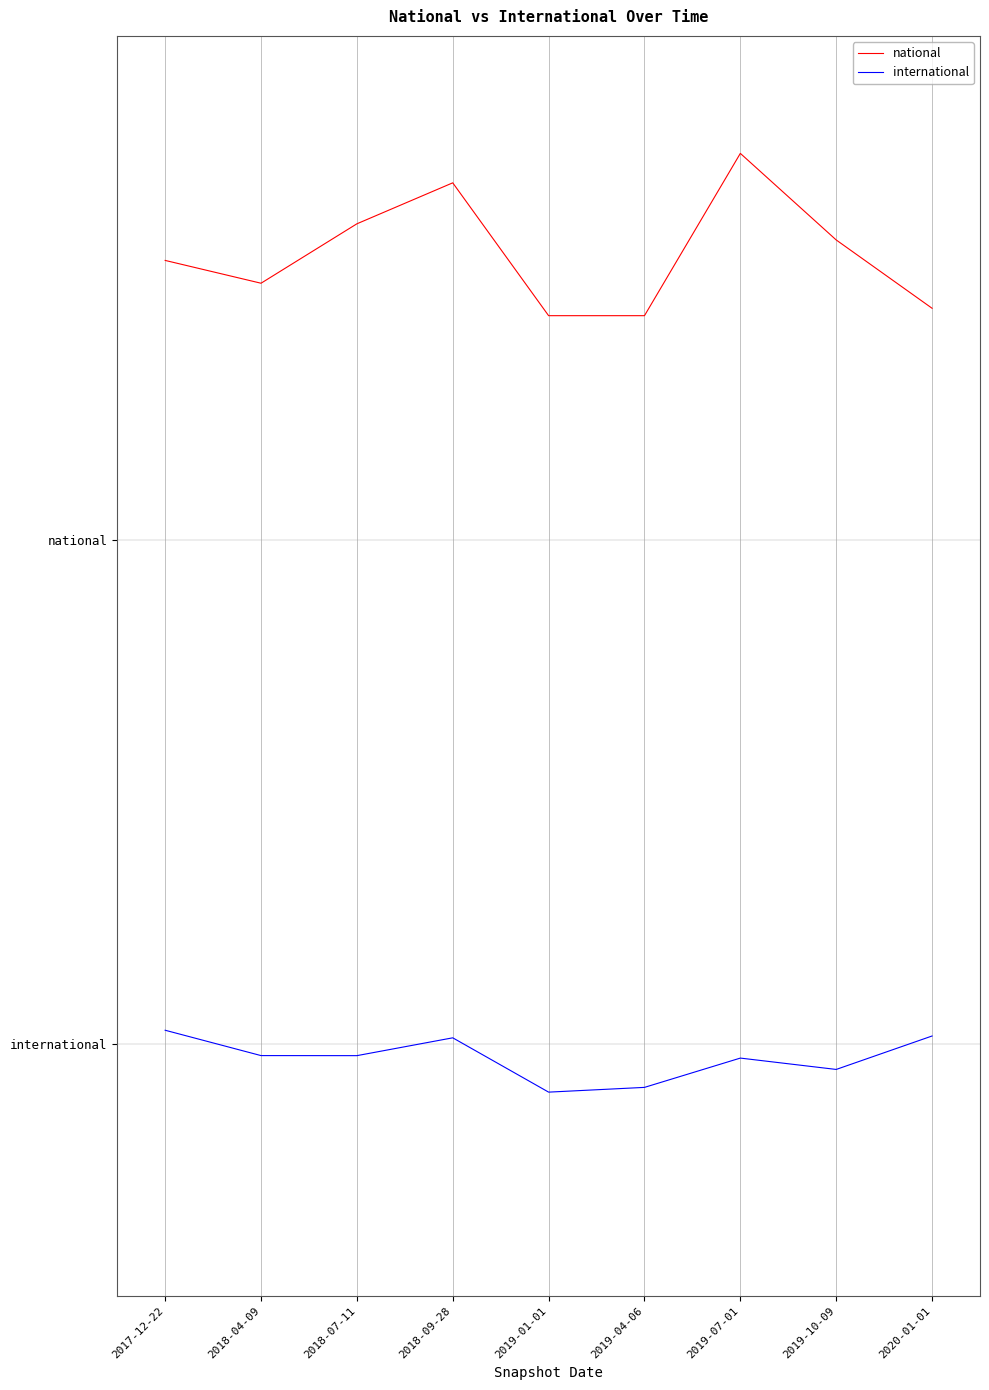

What are all the series names shown in the legend?

national, international